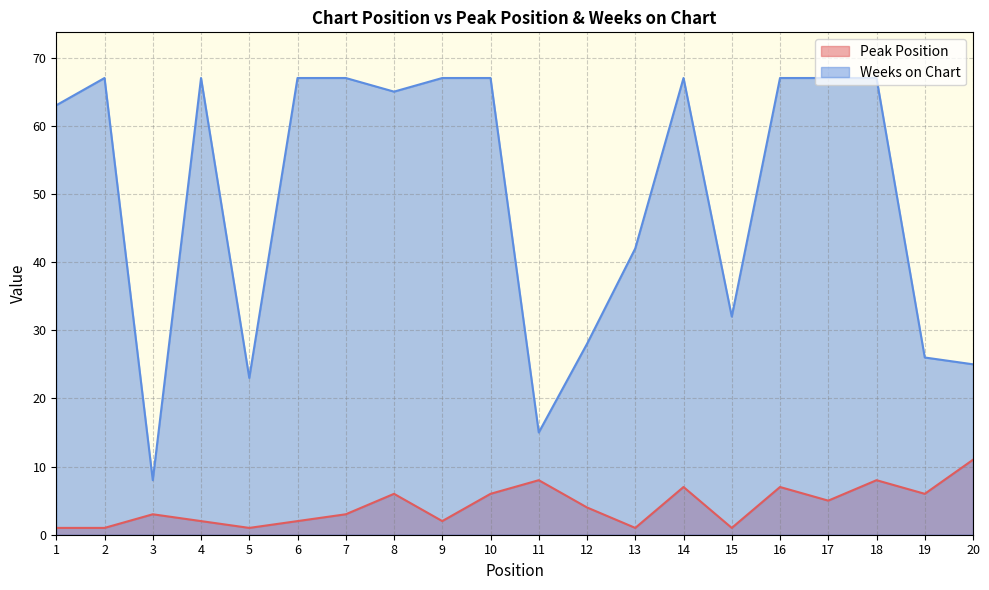

Reading right to left, transcribe all the data shown in this chart.

Peak Position: 20=11	19=6	18=8	17=5	16=7	15=1	14=7	13=1	12=4	11=8	10=6	9=2	8=6	7=3	6=2	5=1	4=2	3=3	2=1	1=1
Weeks on Chart: 20=25	19=26	18=67	17=67	16=67	15=32	14=67	13=42	12=28	11=15	10=67	9=67	8=65	7=67	6=67	5=23	4=67	3=8	2=67	1=63